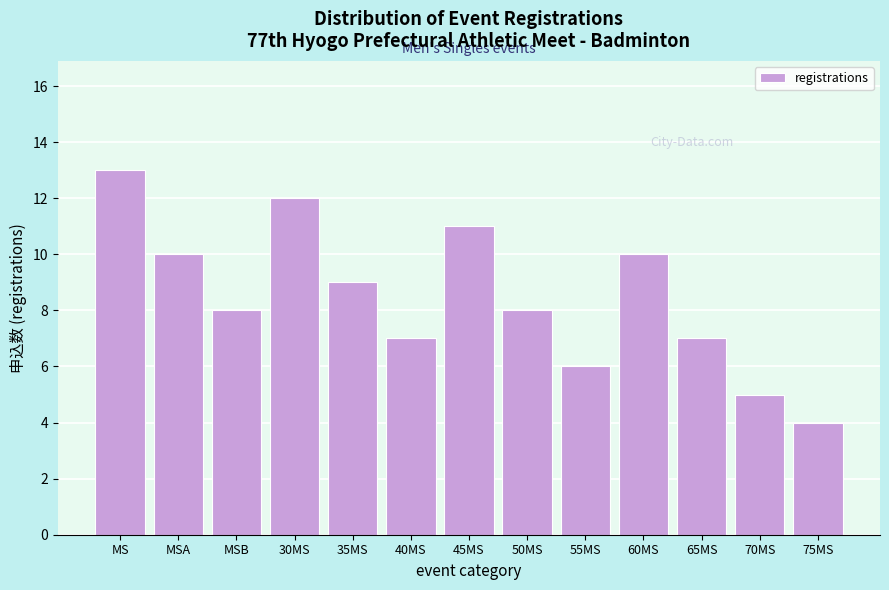

Reading left to right, extract all data points from this chart.

13	10	8	12	9	7	11	8	6	10	7	5	4